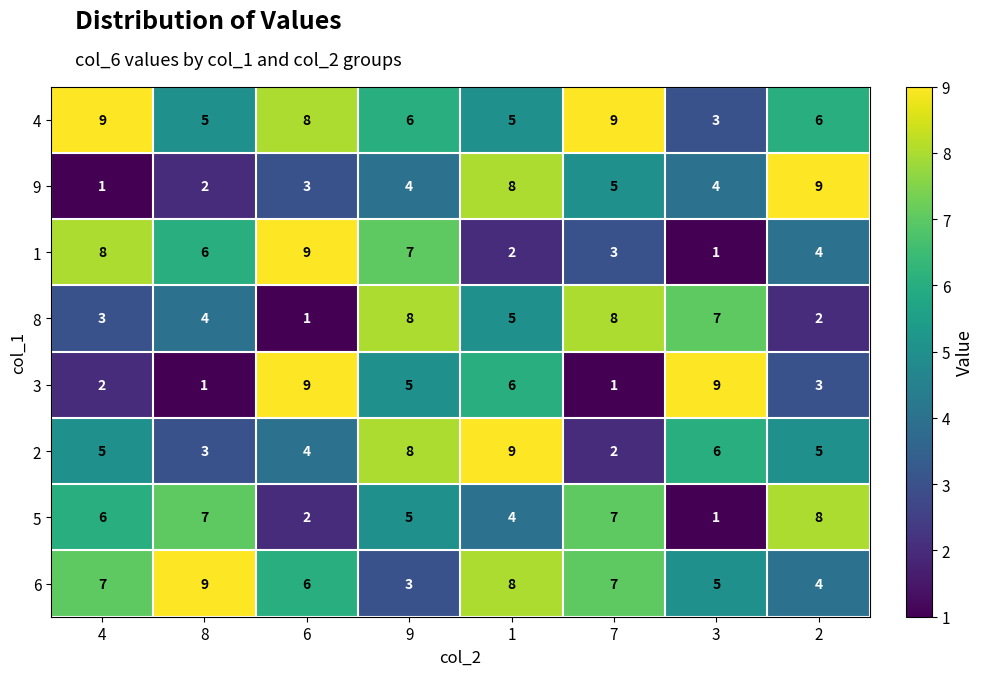

Count the 6 values in the range 5 to 8.

5